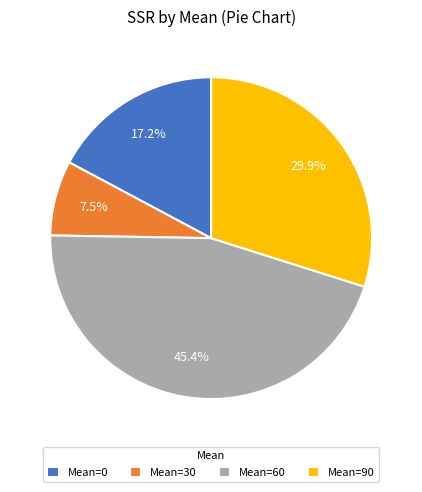

How many segments does this pie chart have?

4